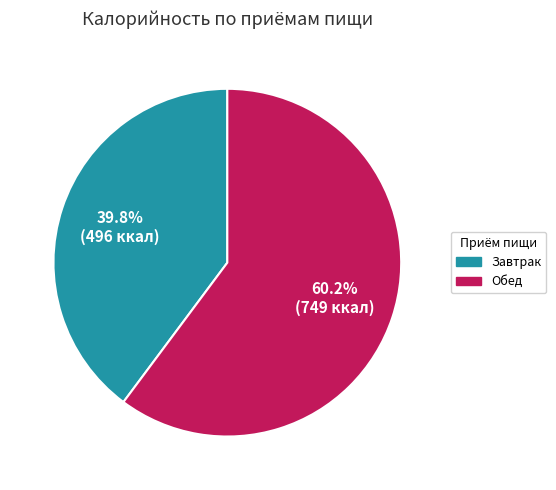

What is the total percentage of Обед and Завтрак?

100.0%